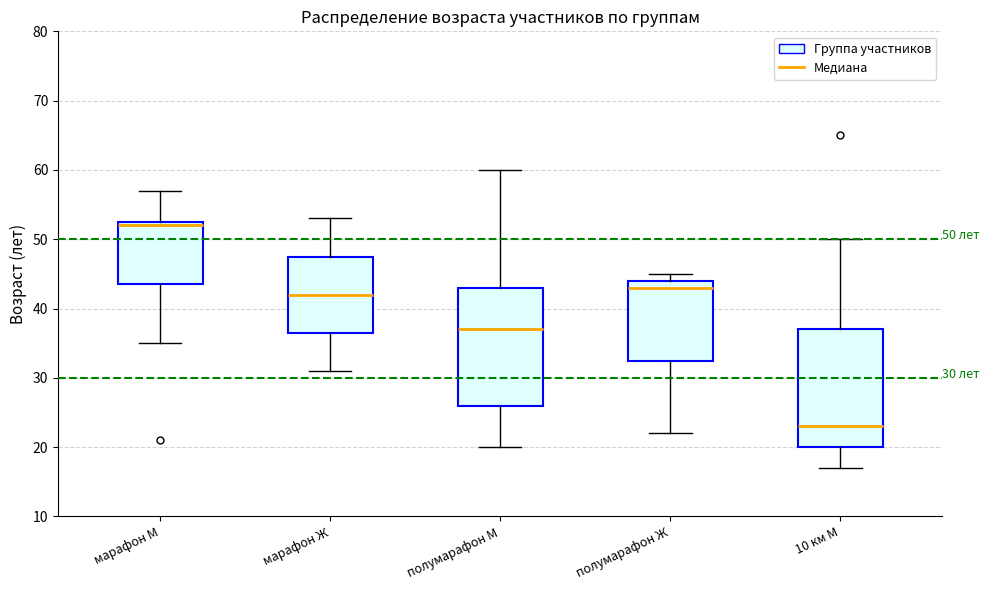

Which box has the lowest median line?

10 км М